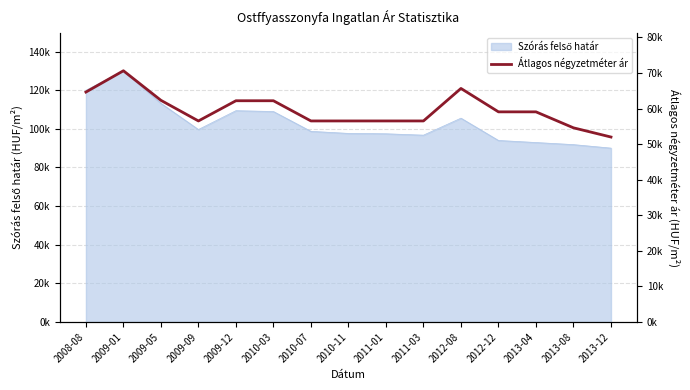

Does the chart display data point markers on the line(s)?

No